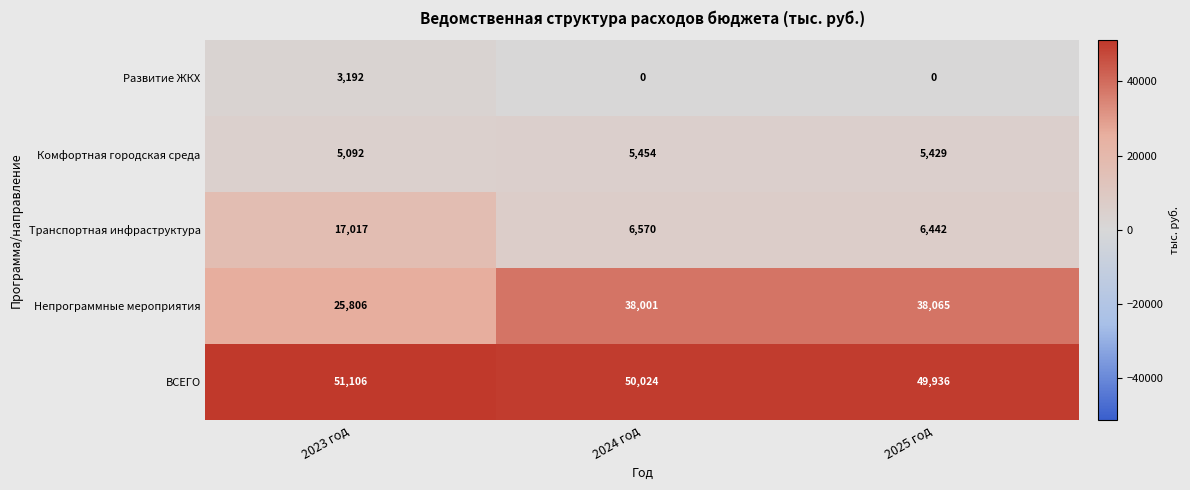

Reading left to right, extract all data points from this chart.

Развитие ЖКХ: 3192	0	0
Комфортная городская среда: 5092	5454	5429
Транспортная инфраструктура: 17017	6570	6442
Непрограммные мероприятия: 25806	38001	38065
ВСЕГО: 51106	50024	49936